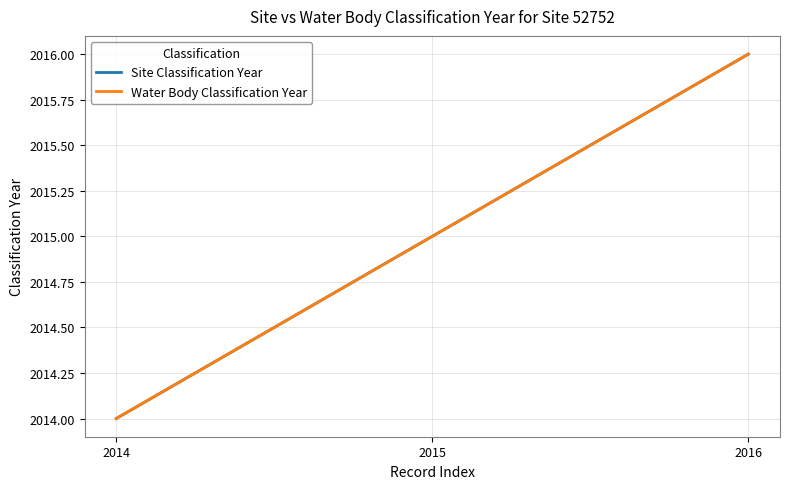

What is the difference between the Site Classification Year values at 2016 and 2015?

1